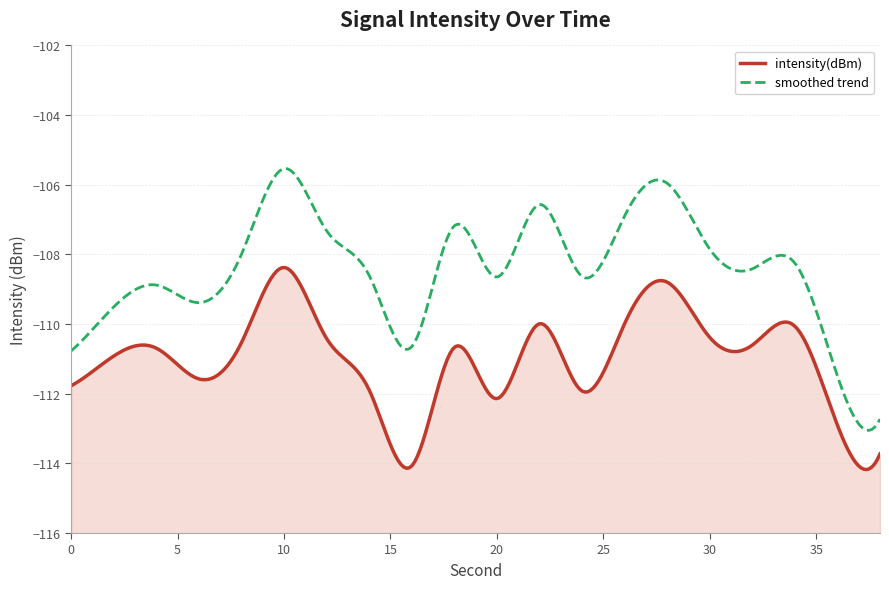

How many interior local peaks (higher than both neighbors) does the data have?

6